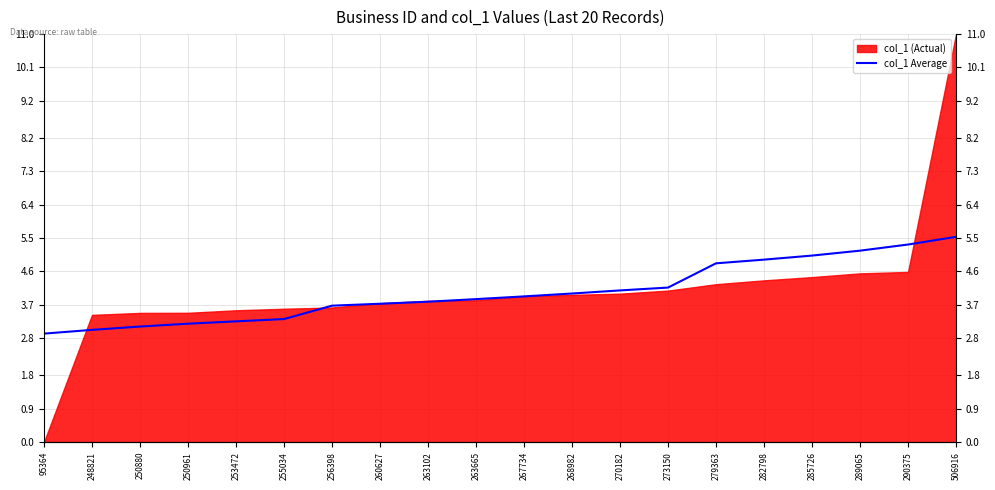

At which label does the data first exceed 3?

248821